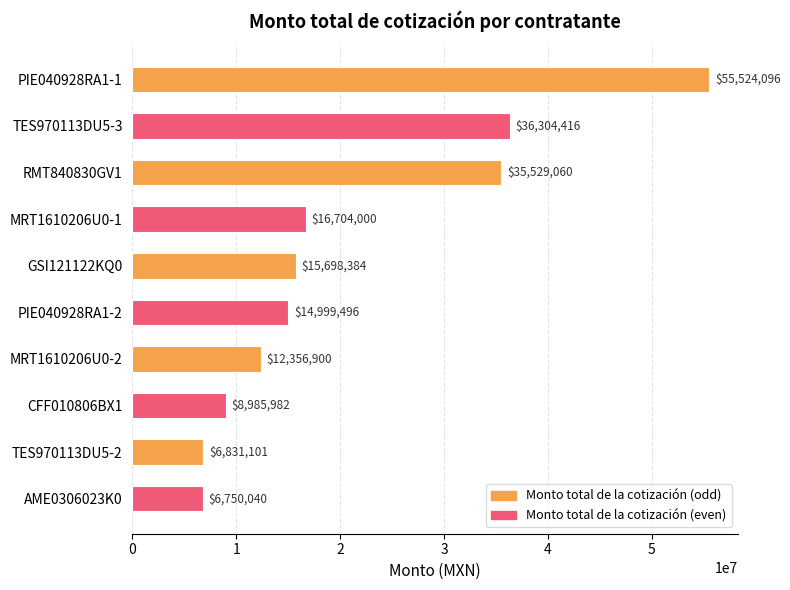

How many categories are shown in the chart?

10